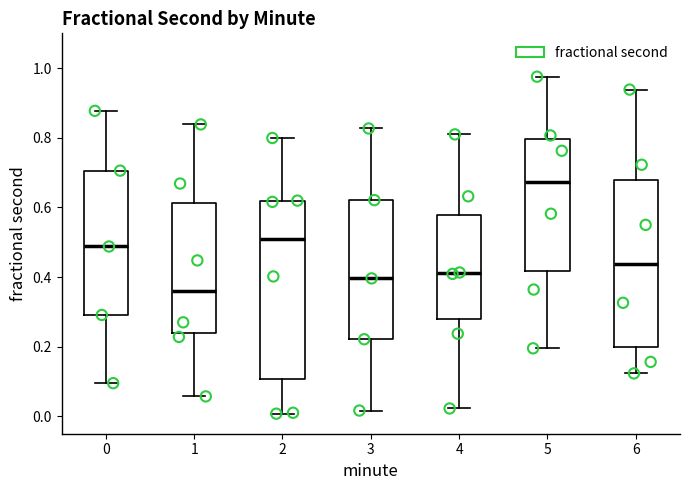

Where is the upper edge of the box at x = 1 on the y-axis? The values are not printed on the chart, so give them approximately, as read against the axis.

0.62